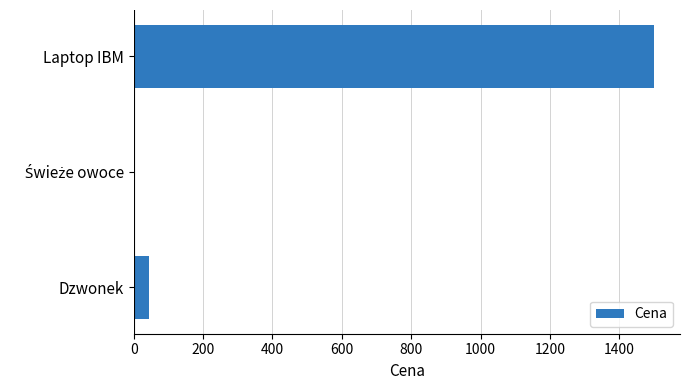

Where is the data nearest to the value 751?

Dzwonek